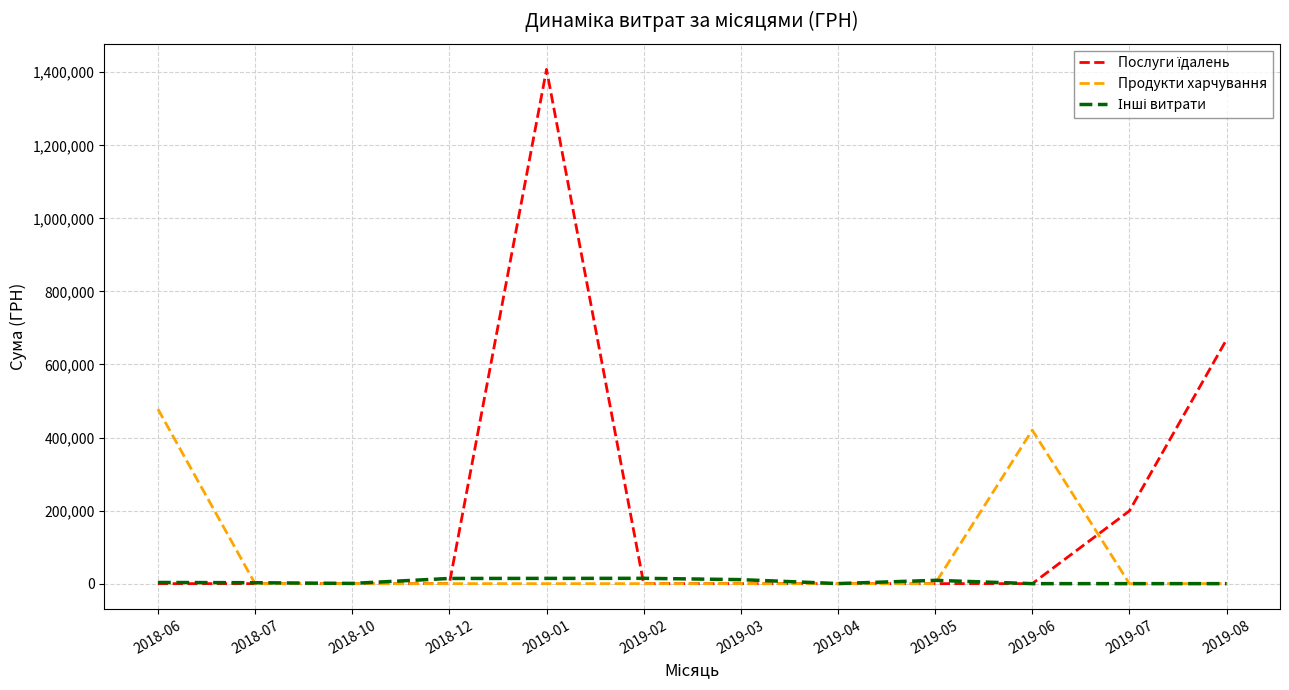

What is the greatest value displayed?

1407955.5